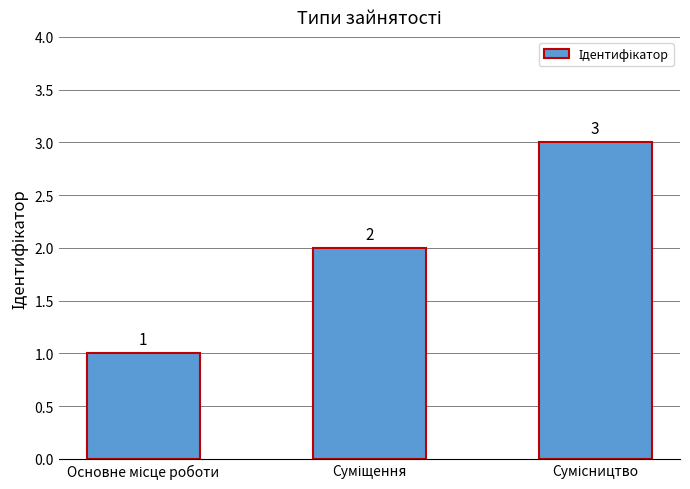

Reading left to right, extract all data points from this chart.

1	2	3